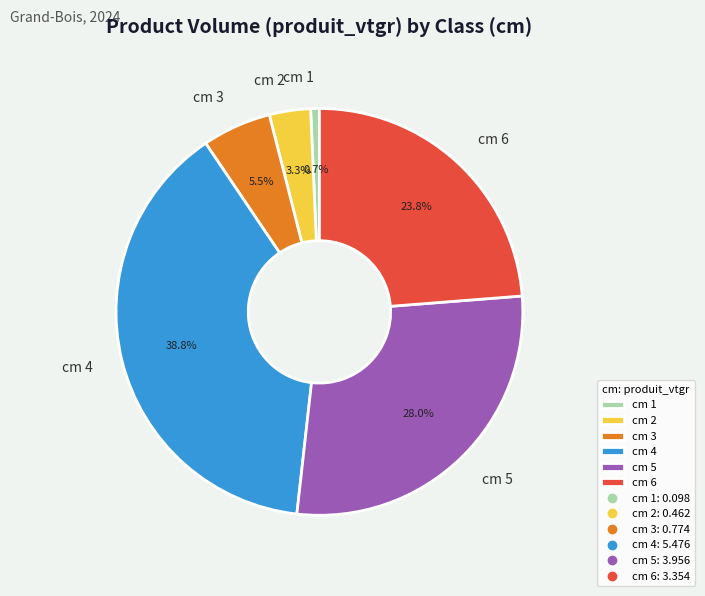

What percentage is the cm 5 slice, to the nearest percent?

28%